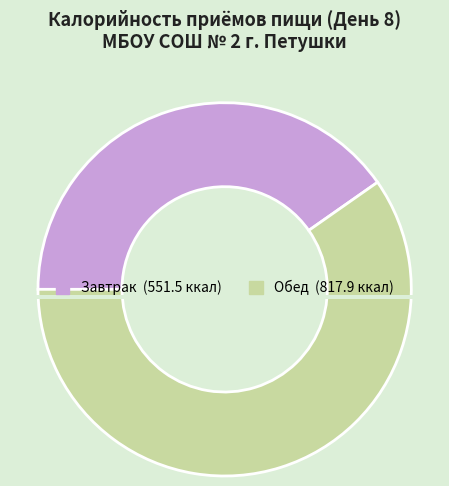

What portion of the pie excludes Завтрак?

59.7%